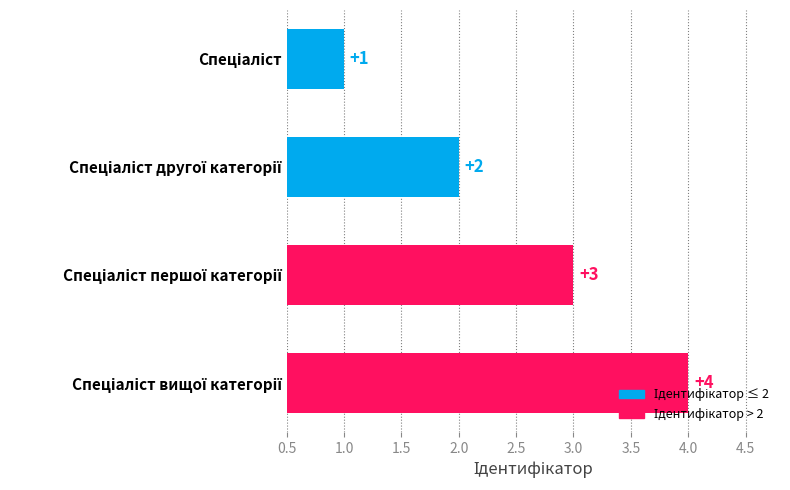

What is the difference between the maximum and minimum values?

3